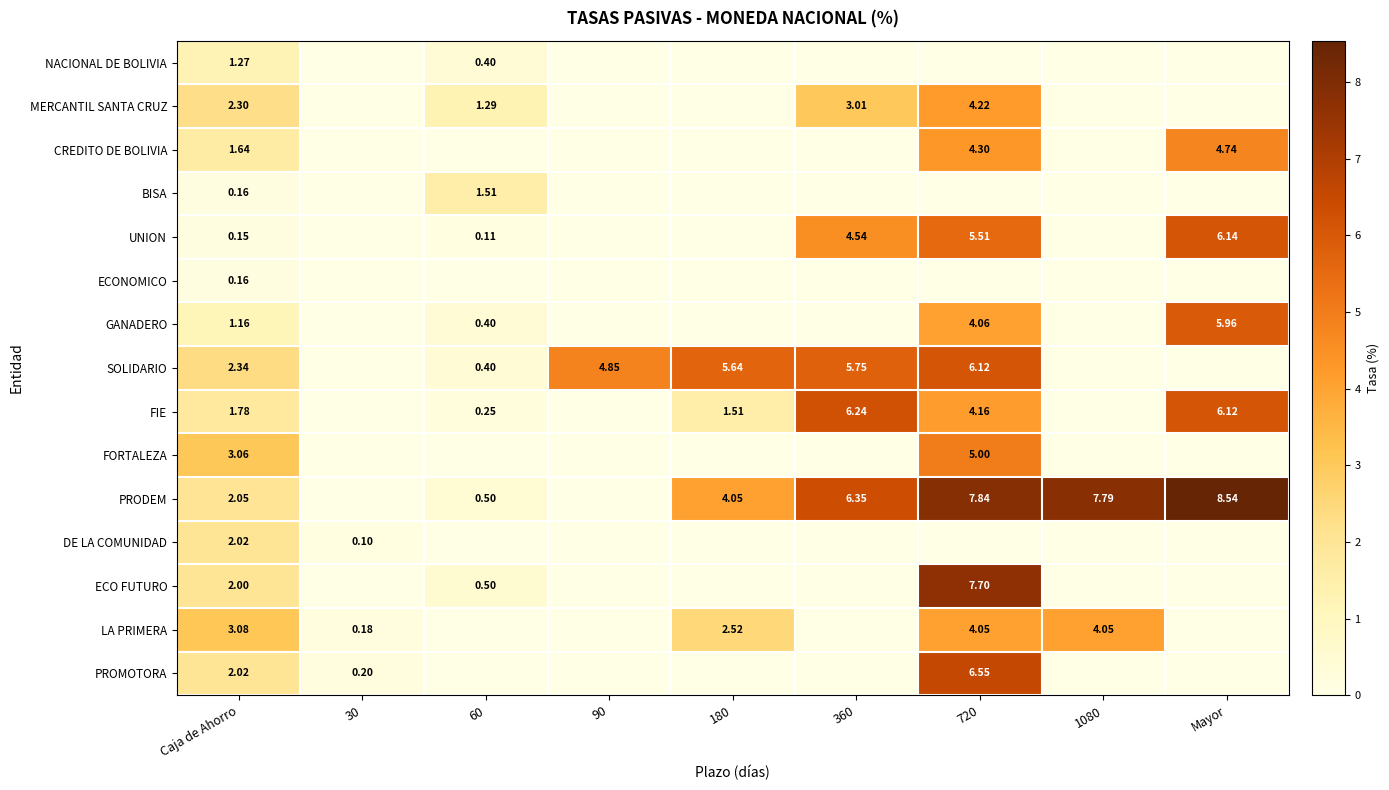

The value of GANADERO at 720 is 2.7. True or false?

False